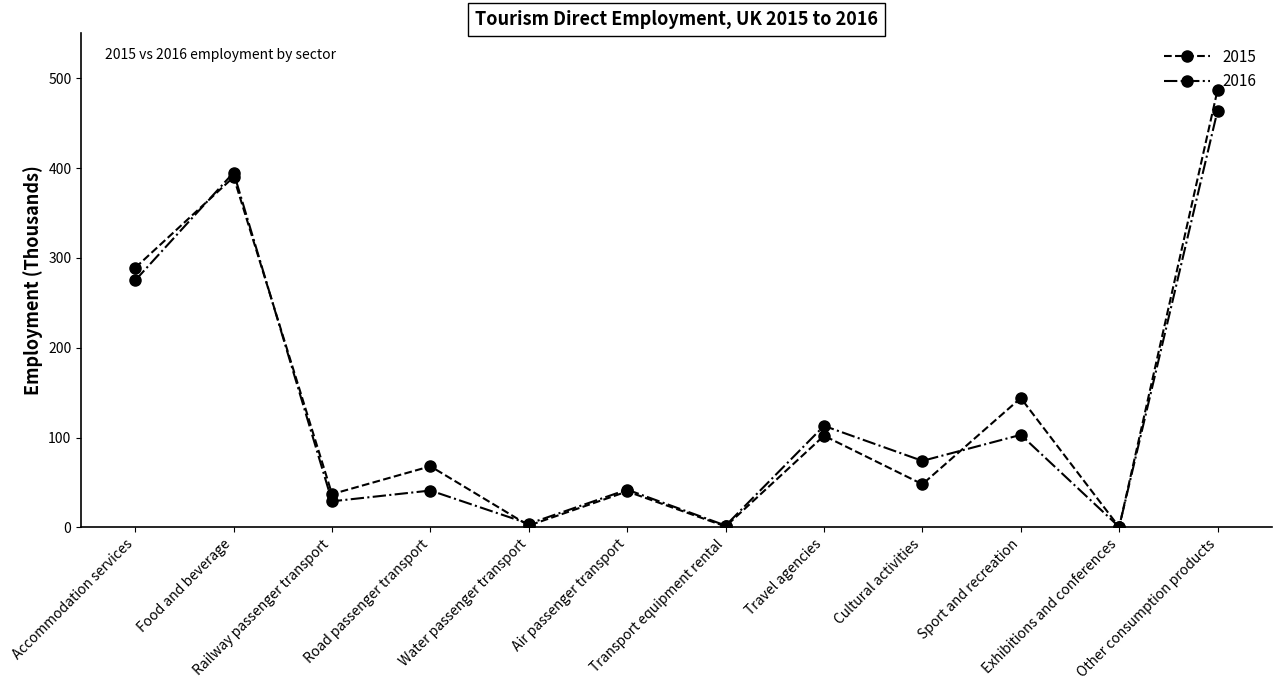

What is the maximum value shown in the chart?

487.0